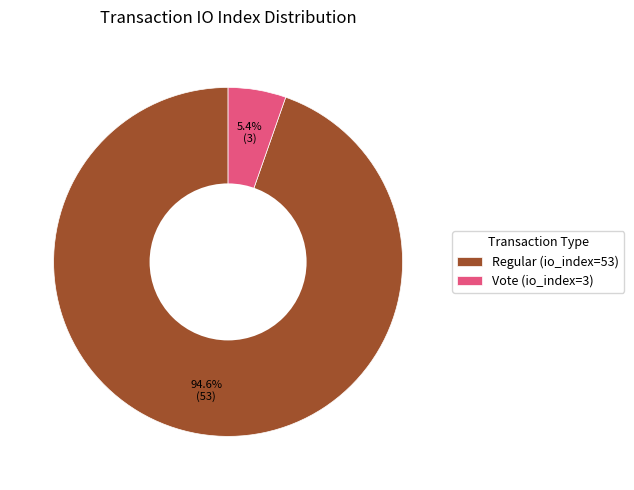

Count the number of slices in the pie.

2